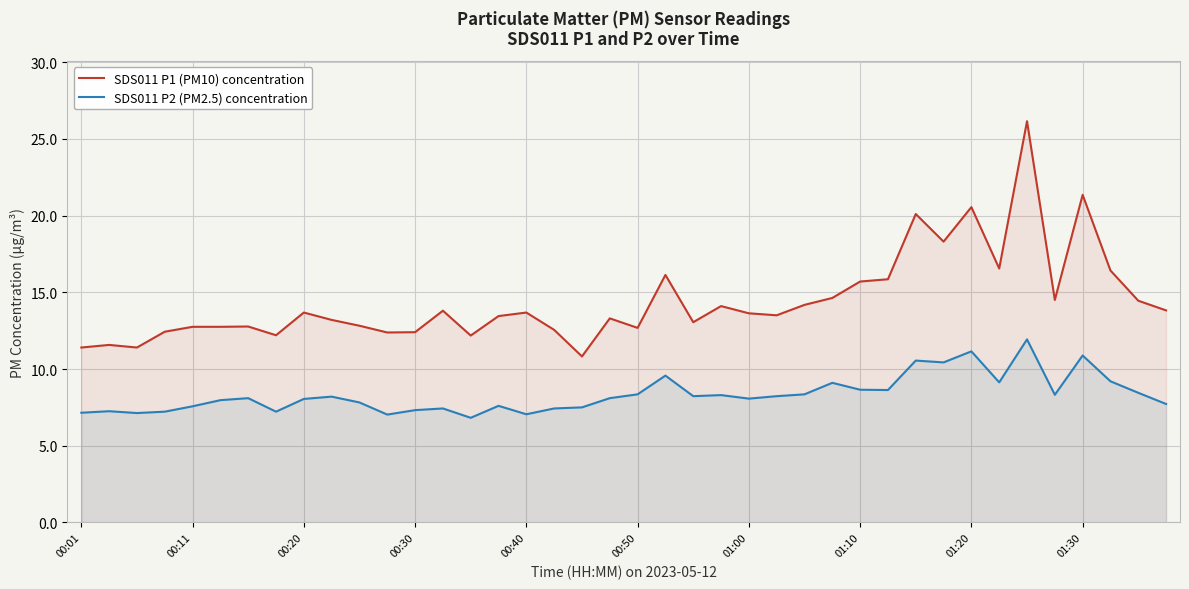

True or false: SDS011 P2 (PM2.5) concentration has a value of 3.1 at 22.

False